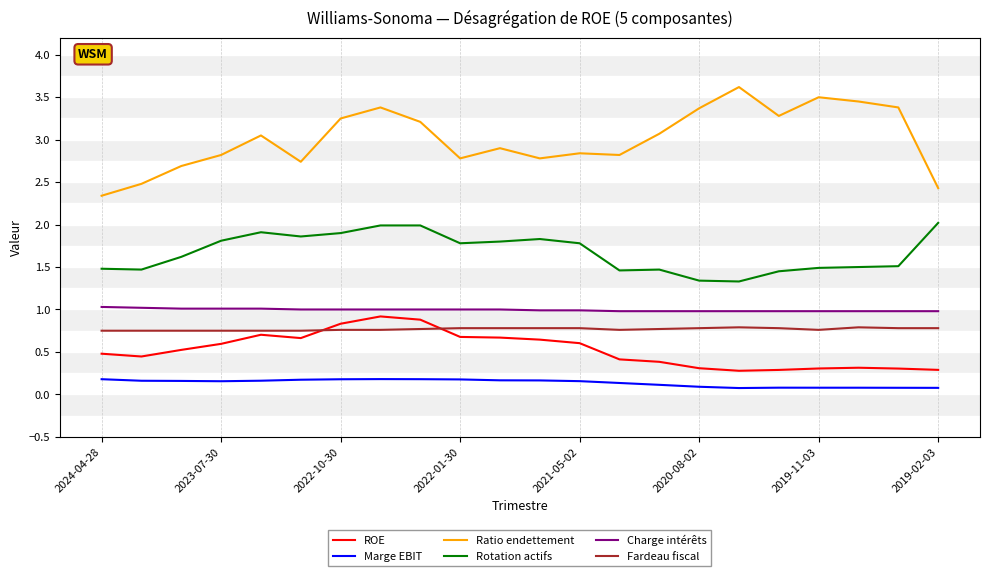

What is the greatest value displayed?

3.6